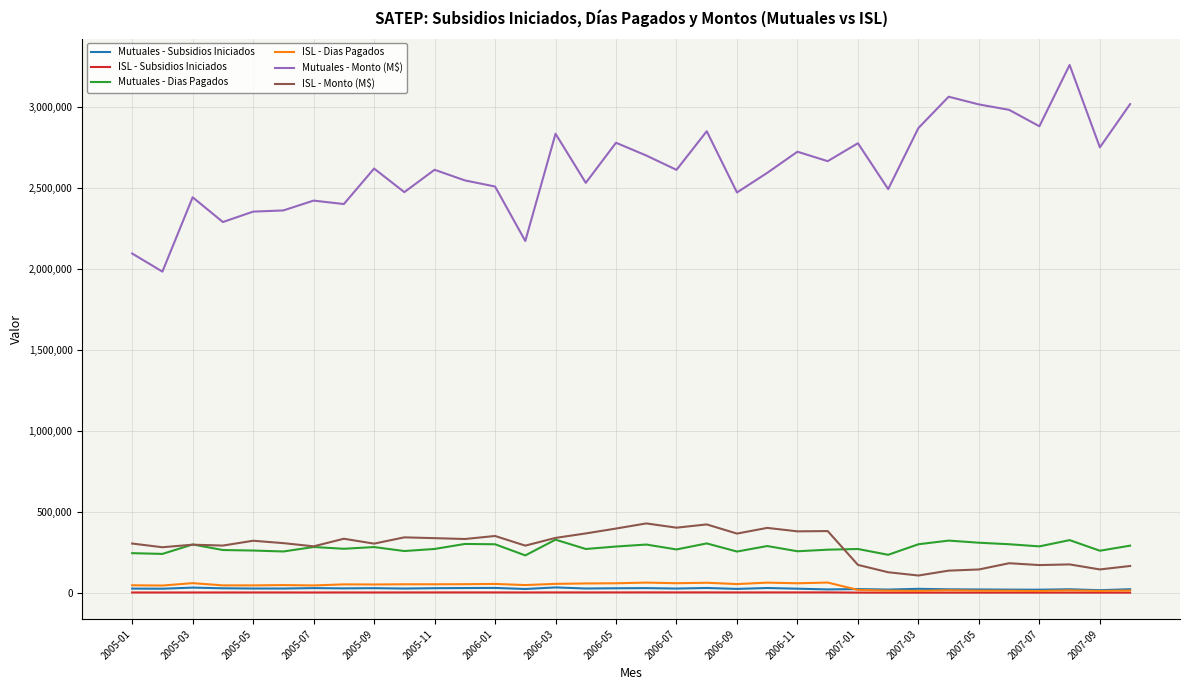

Which series has the widest spread of values?

Mutuales - Monto (M$)